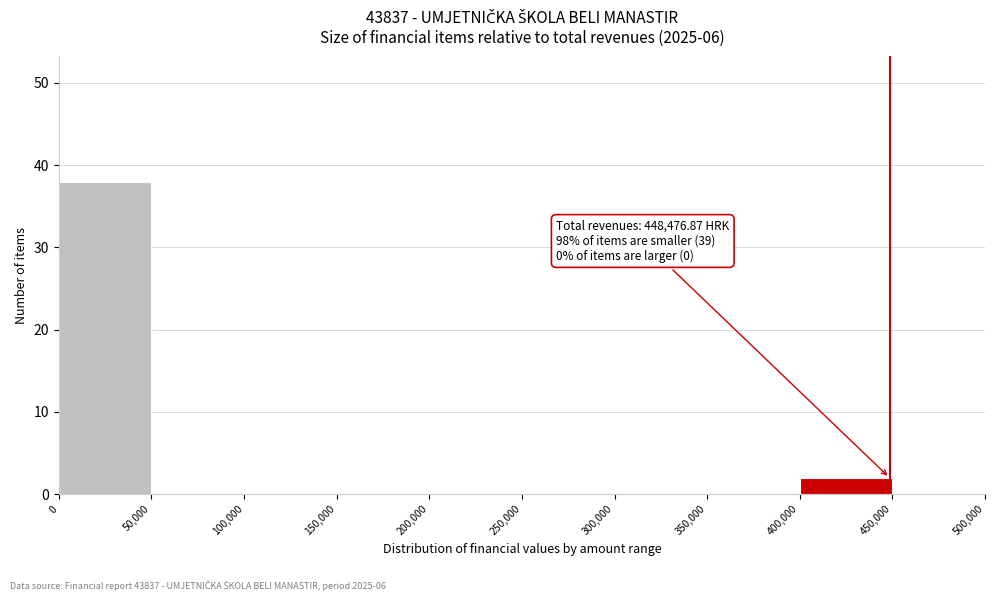

Which range on the x-axis has the tallest bar?

0 to 50,000